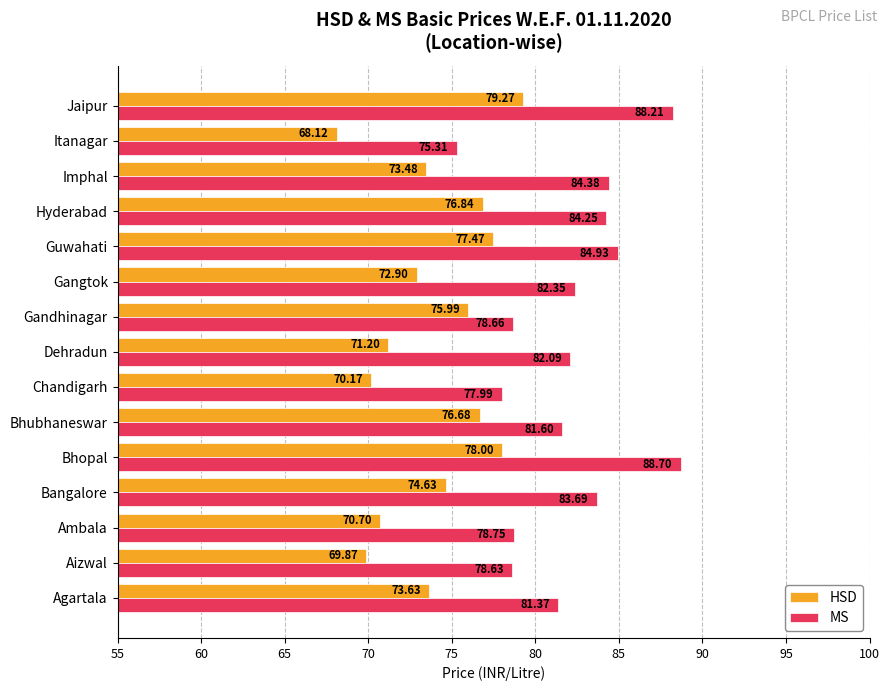

At which category is the sum across all series the highest?

Jaipur